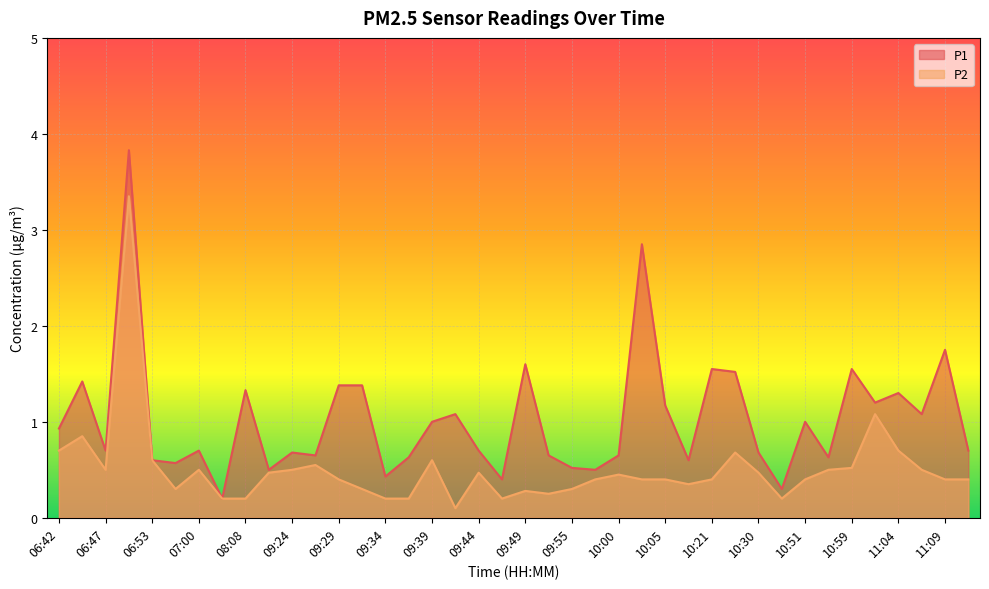

Reading left to right, what are all the values shown in this chart?

P1: 06:42=0.9	06:45=1.4	06:47=0.7	06:50=3.8	06:53=0.6	06:58=0.6	07:00=0.7	08:02=0.2	08:08=1.3	08:14=0.5	09:24=0.7	09:26=0.7	09:29=1.4	09:31=1.4	09:34=0.4	09:36=0.6	09:39=1.0	09:42=1.1	09:44=0.7	09:47=0.4	09:49=1.6	09:52=0.7	09:55=0.5	09:57=0.5	10:00=0.7	10:03=2.9	10:05=1.2	10:08=0.6	10:21=1.6	10:27=1.5	10:30=0.7	10:32=0.3	10:51=1.0	10:56=0.6	10:59=1.6	11:01=1.2	11:04=1.3	11:06=1.1	11:09=1.8	11:12=0.7
P2: 06:42=0.7	06:45=0.8	06:47=0.5	06:50=3.4	06:53=0.6	06:58=0.3	07:00=0.5	08:02=0.2	08:08=0.2	08:14=0.5	09:24=0.5	09:26=0.6	09:29=0.4	09:31=0.3	09:34=0.2	09:36=0.2	09:39=0.6	09:42=0.1	09:44=0.5	09:47=0.2	09:49=0.3	09:52=0.2	09:55=0.3	09:57=0.4	10:00=0.5	10:03=0.4	10:05=0.4	10:08=0.3	10:21=0.4	10:27=0.7	10:30=0.5	10:32=0.2	10:51=0.4	10:56=0.5	10:59=0.5	11:01=1.1	11:04=0.7	11:06=0.5	11:09=0.4	11:12=0.4